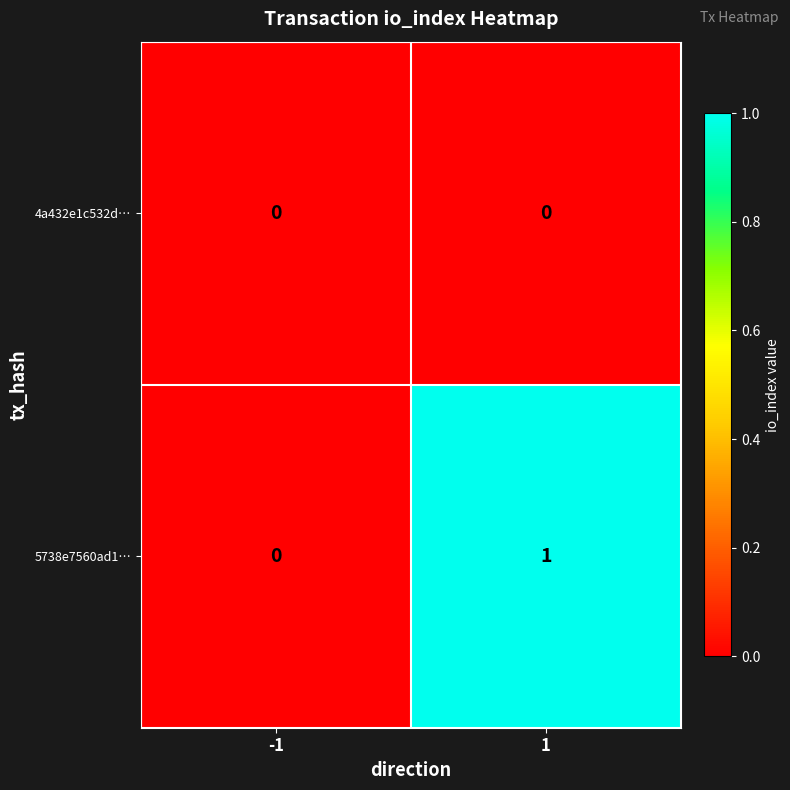

Count the number of data series in this chart.

2